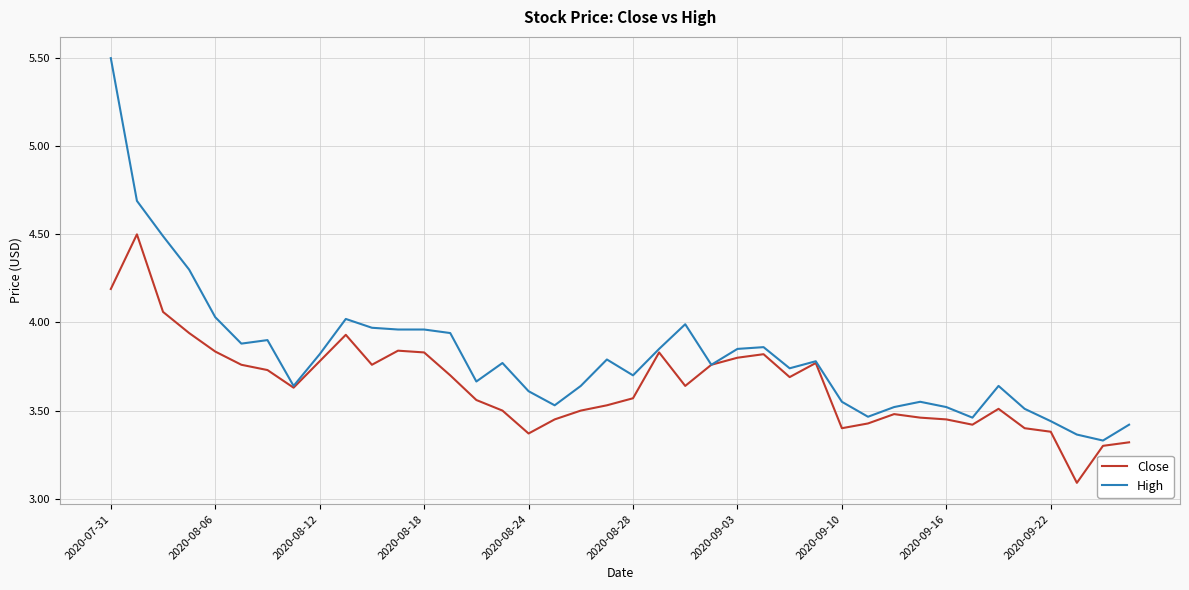

List the series in order of their peak value, lowest first.

Close, High